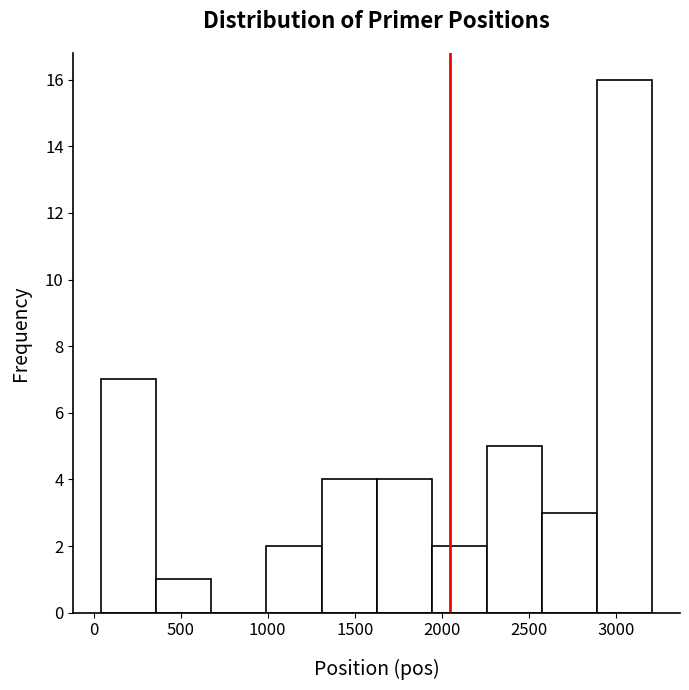

What is the height of the bar covering 1650 to 1950 on the x-axis? Neither the bar edges nor the heights are printed on the chart, so give them approximately, as read against the axes.

4